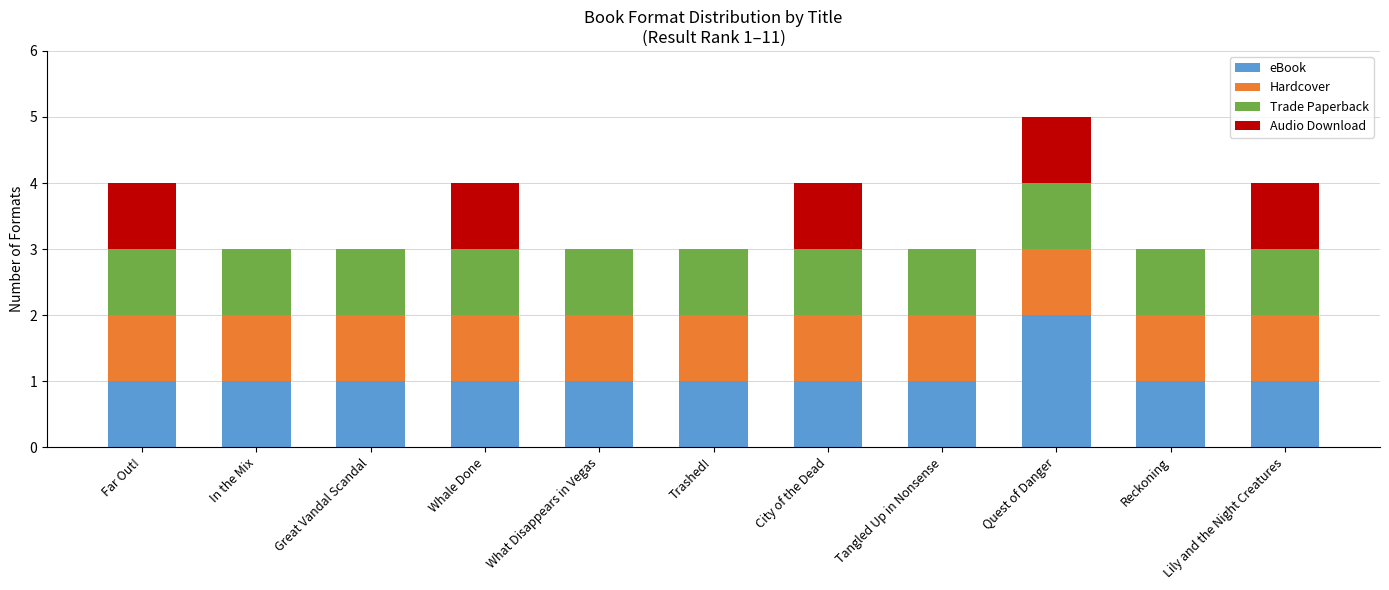

Which category has the highest value in the eBook series?

Quest of Danger